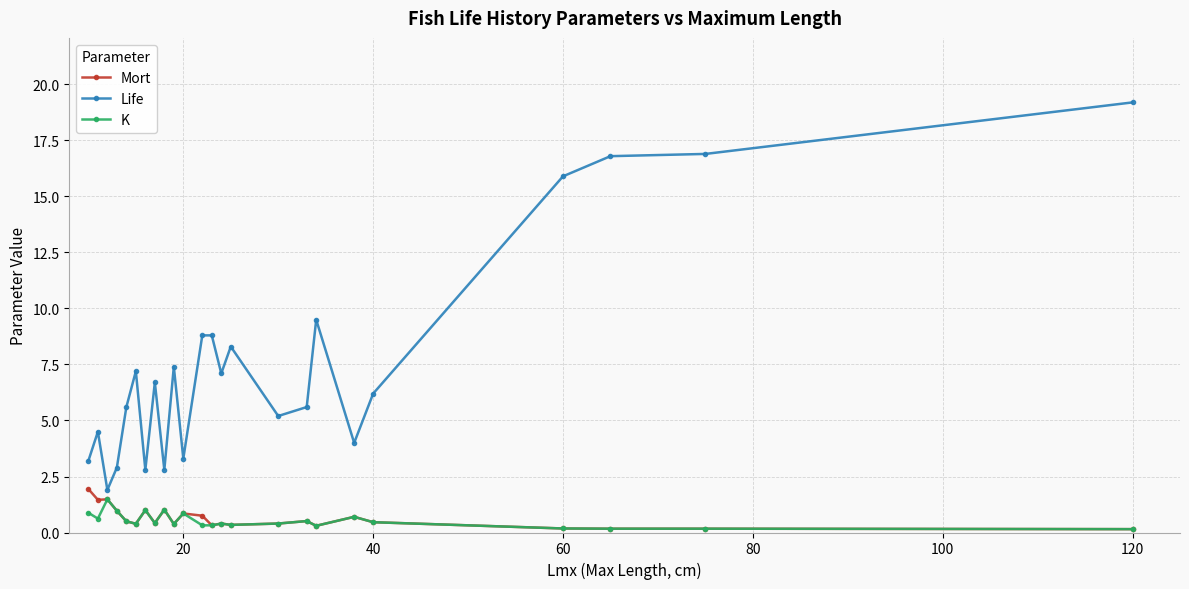

Which series has the largest range (max minus min)?

Life